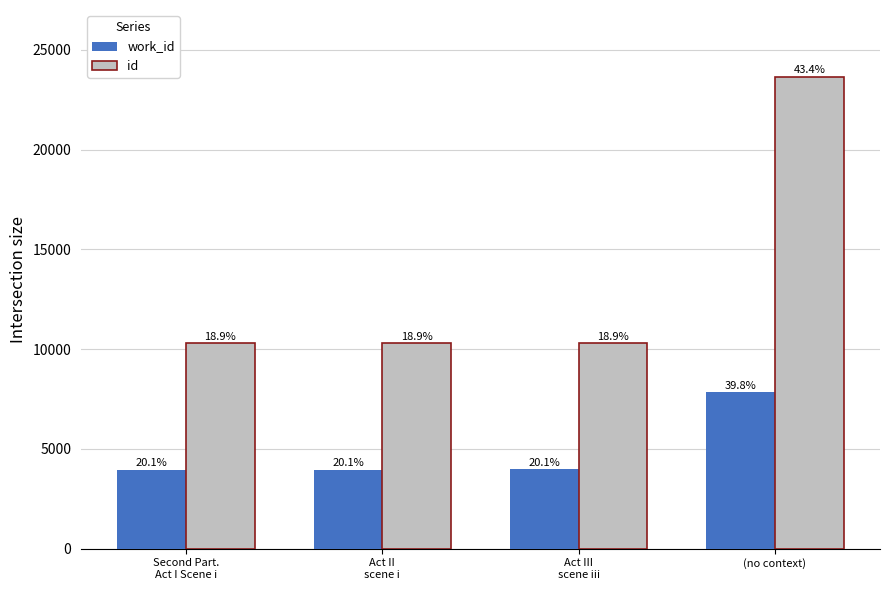

What is the difference between the highest and lowest values at Second Part.
Act I Scene i?

6329